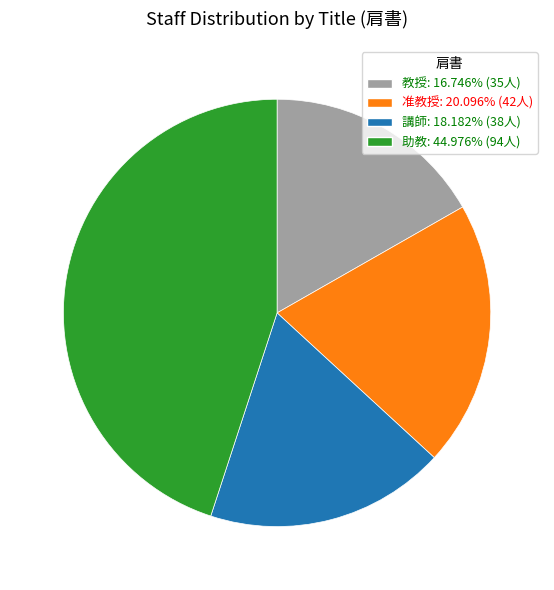

Approximately how many times larger is the value at 教授: 16.746% (35人) compared to 准教授: 20.096% (42人)?

0.8